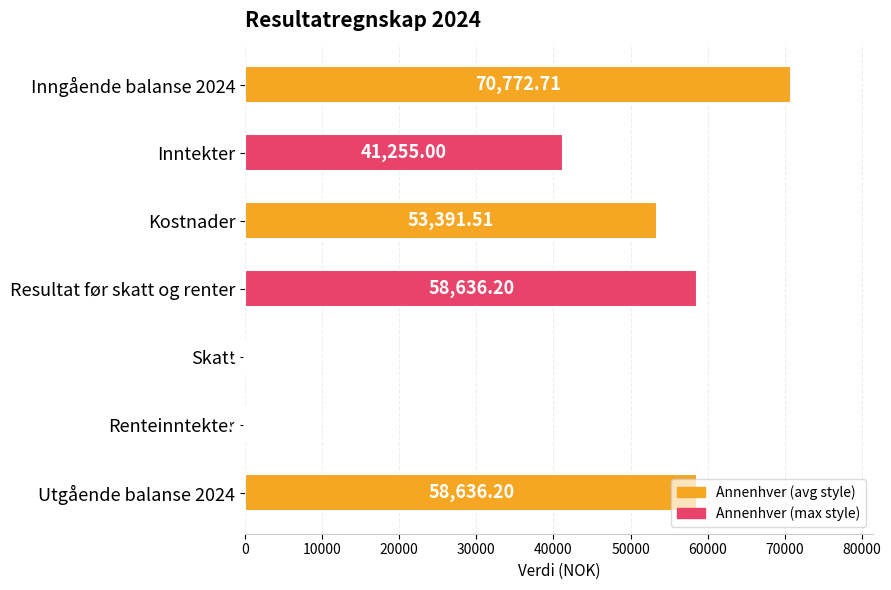

What is the change in value from Inngående balanse 2024 to Inntekter?

-29517.7